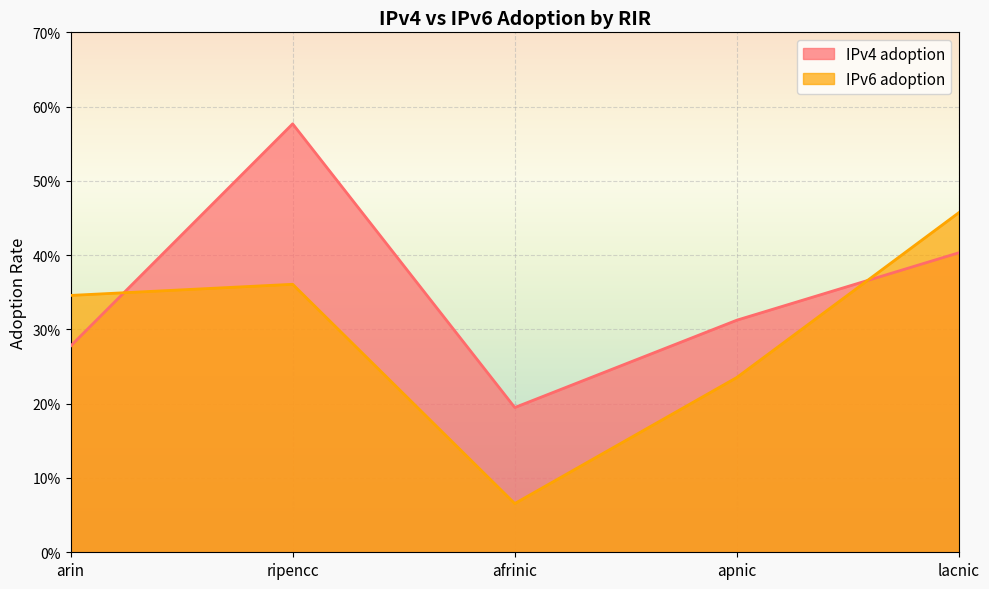

Where is IPv6 adoption nearest to the value 0?

afrinic